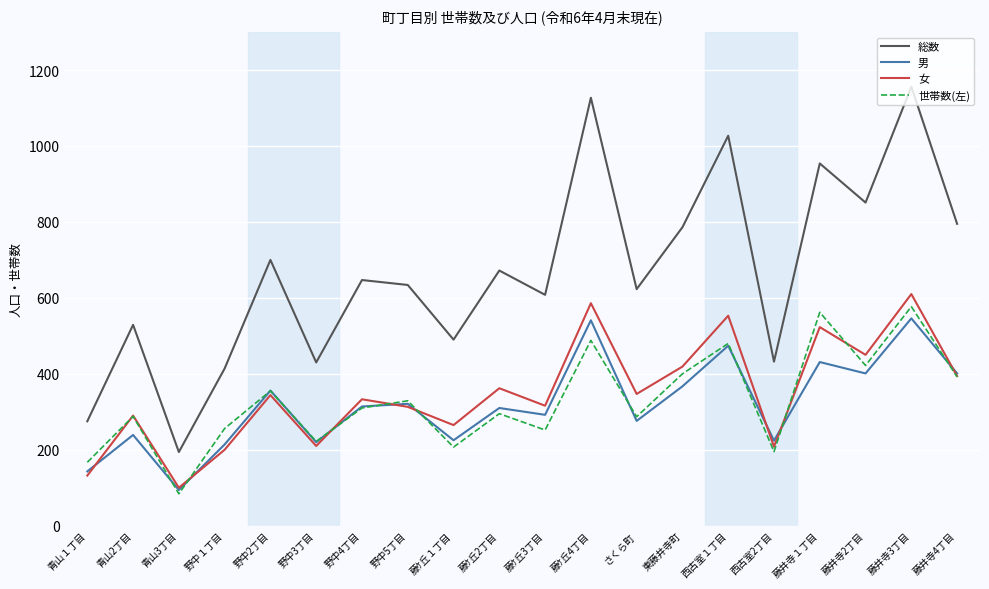

What is the difference between the 女 values at 藤ｹ丘4丁目 and 青山3丁目?

486